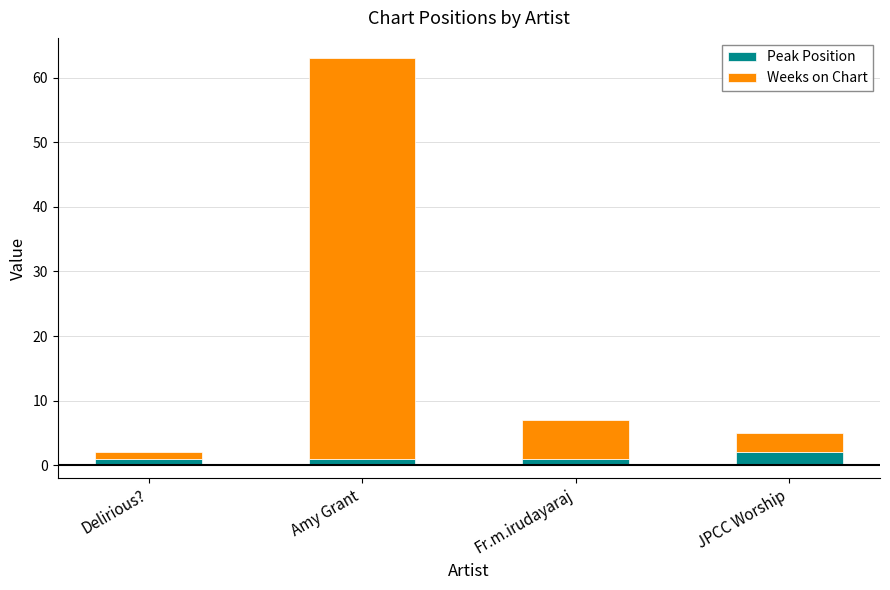

What is the sum of all Peak Position values?

5